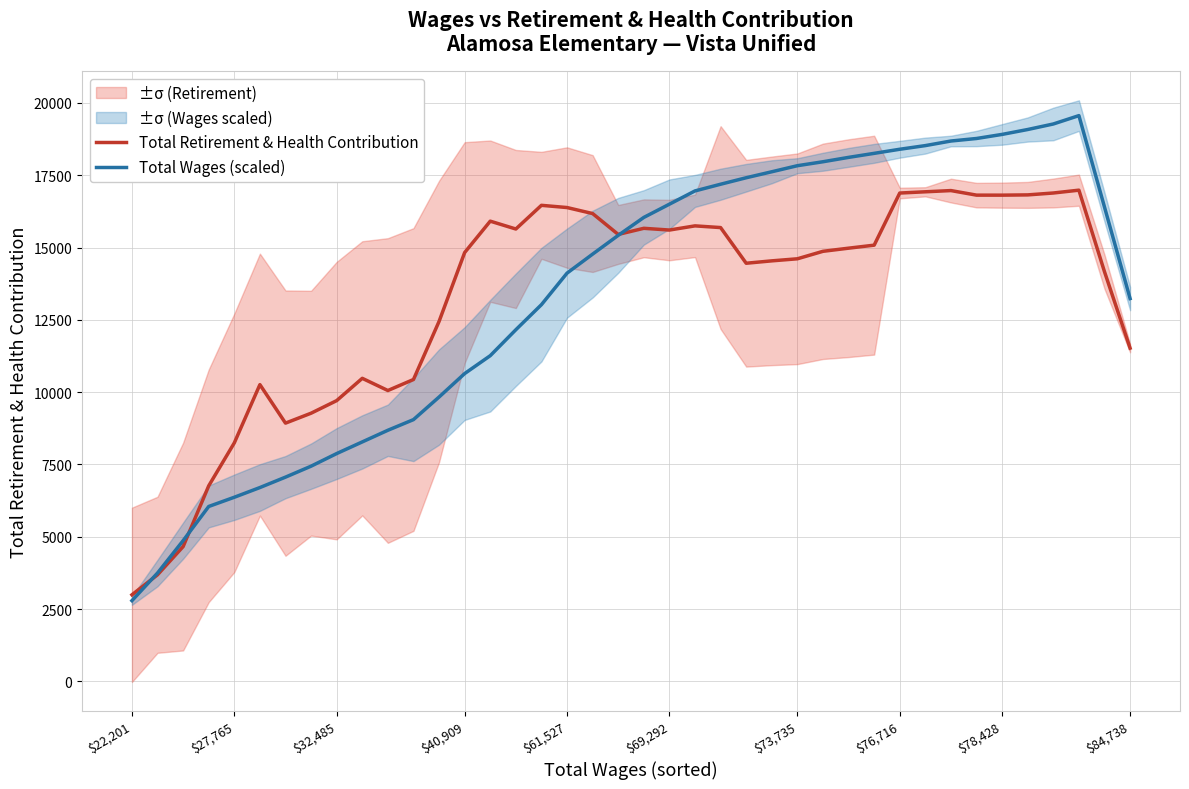

Where does the Total Wages (scaled) series first go above 15419?

19